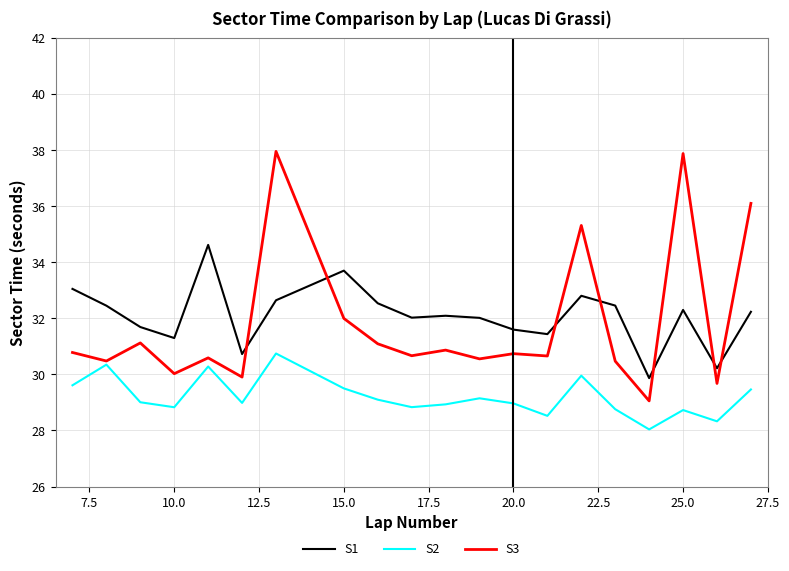

Which series has the widest spread of values?

S3